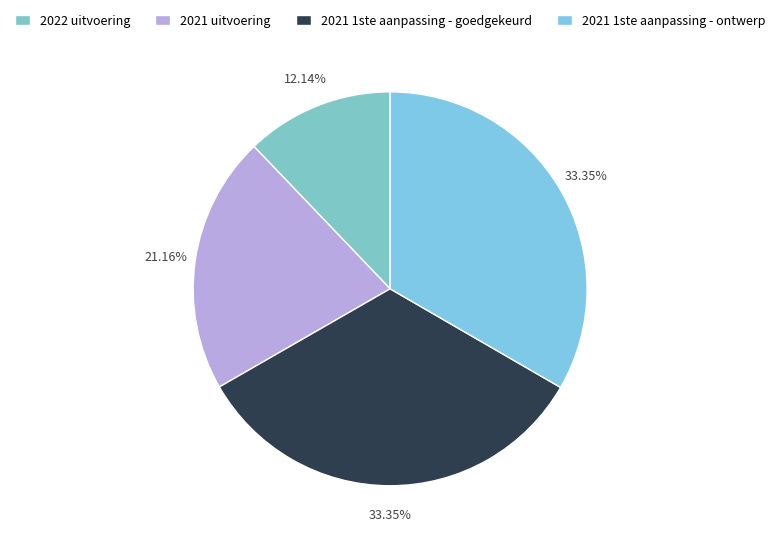

How many segments does this pie chart have?

4